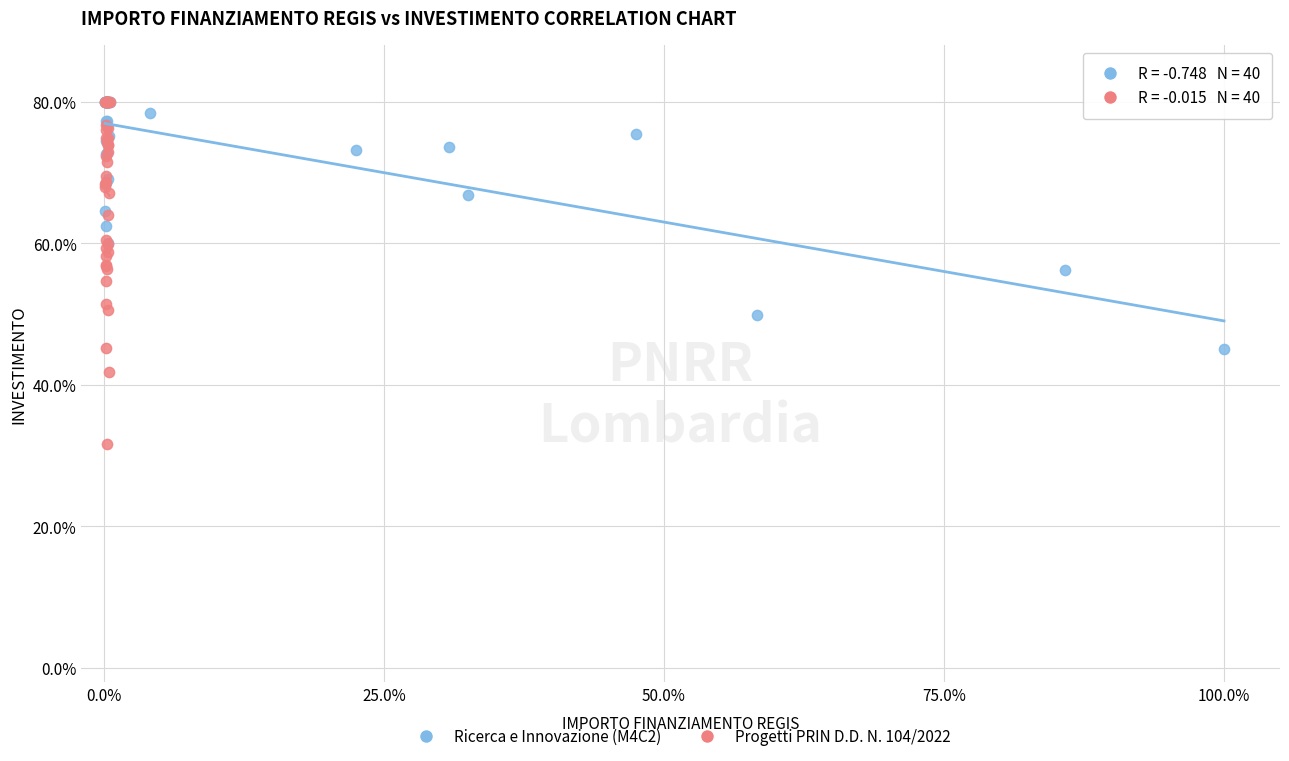

Which series reaches the minimum Y coordinate?

Progetti PRIN D.D. N. 104/2022